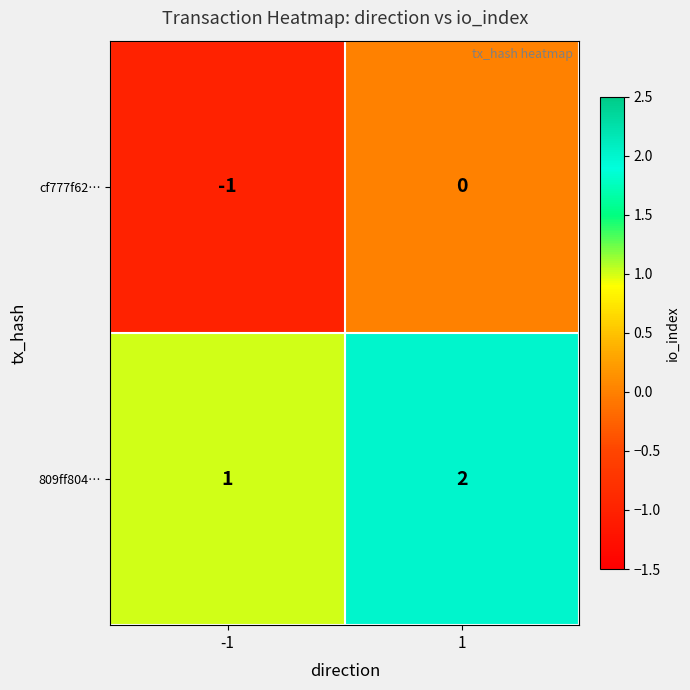

At 1, list the series in order from largest to smallest.

809ff804…, cf777f62…